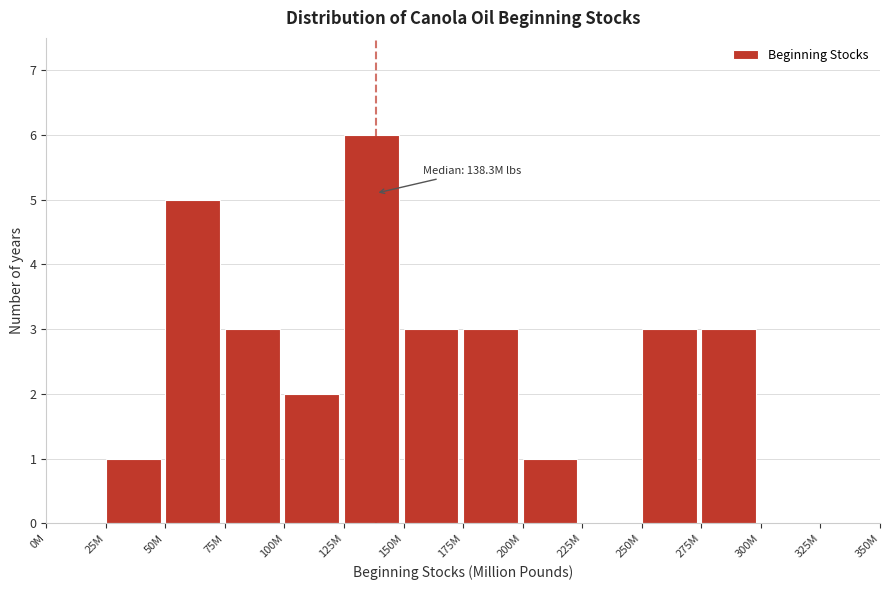

Reading left to right, extract all data points from this chart.

0M=0	25M=1	50M=5	75M=3	100M=2	125M=6	150M=3	175M=3	200M=1	225M=0	250M=3	275M=3	300M=0	325M=0